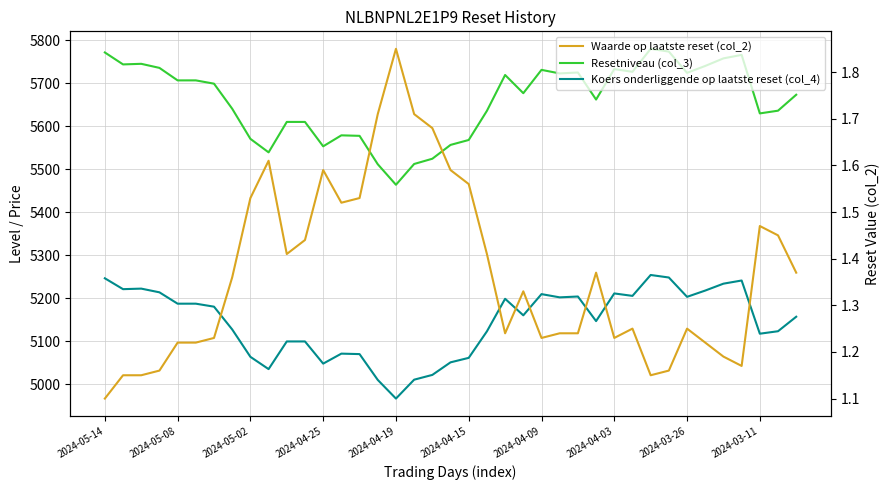

At how many categories does at least one series exceed 5100?

39